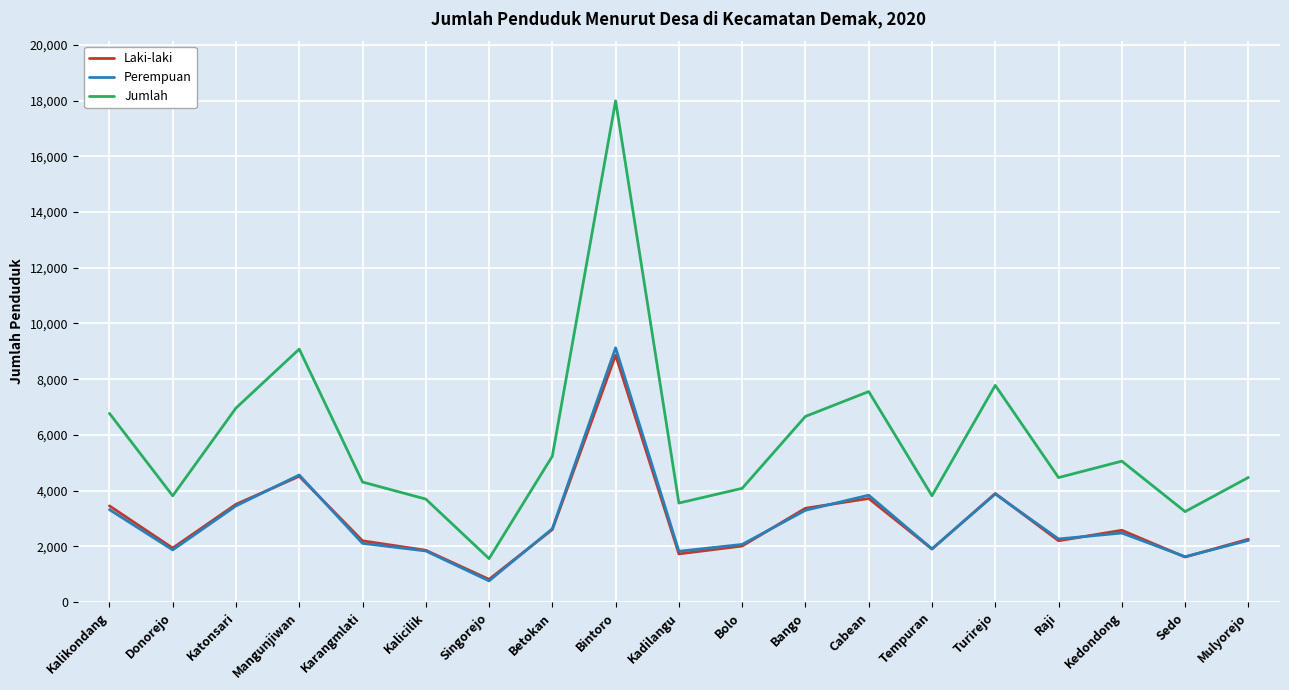

What is the spread (max minus min) of values at Karangmlati?

2201